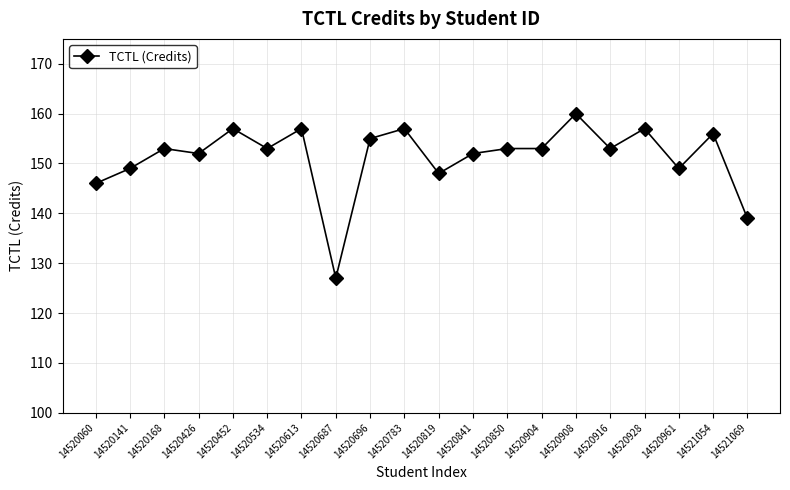

Which has a higher value, 14520961 or 14520783?

14520783